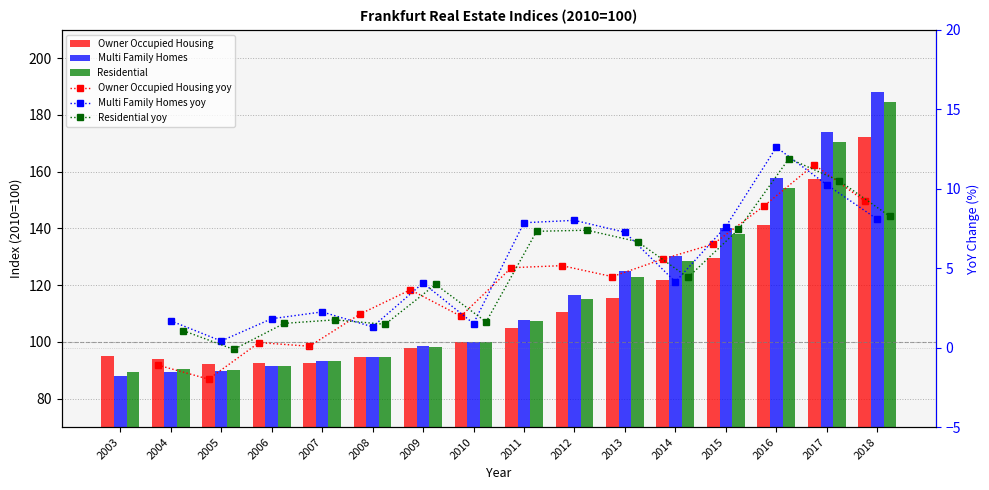

How many bars are there in each group?

3